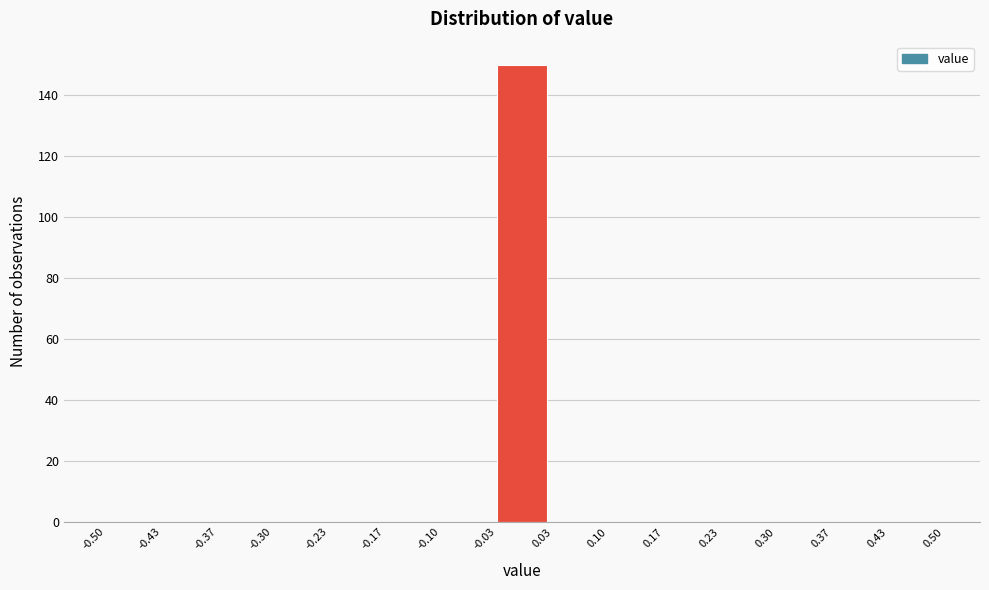

Reading left to right, list every bar in this chart as the range it spans on the x-axis followed by its height. The values are not printed on the chart, so give them approximately, as read against the axis.

-0.50 to -0.43: 0
-0.43 to -0.37: 0
-0.37 to -0.30: 0
-0.30 to -0.23: 0
-0.23 to -0.17: 0
-0.17 to -0.10: 0
-0.10 to -0.03: 0
-0.03 to 0.03: 150
0.03 to 0.10: 0
0.10 to 0.17: 0
0.17 to 0.23: 0
0.23 to 0.30: 0
0.30 to 0.37: 0
0.37 to 0.43: 0
0.43 to 0.50: 0